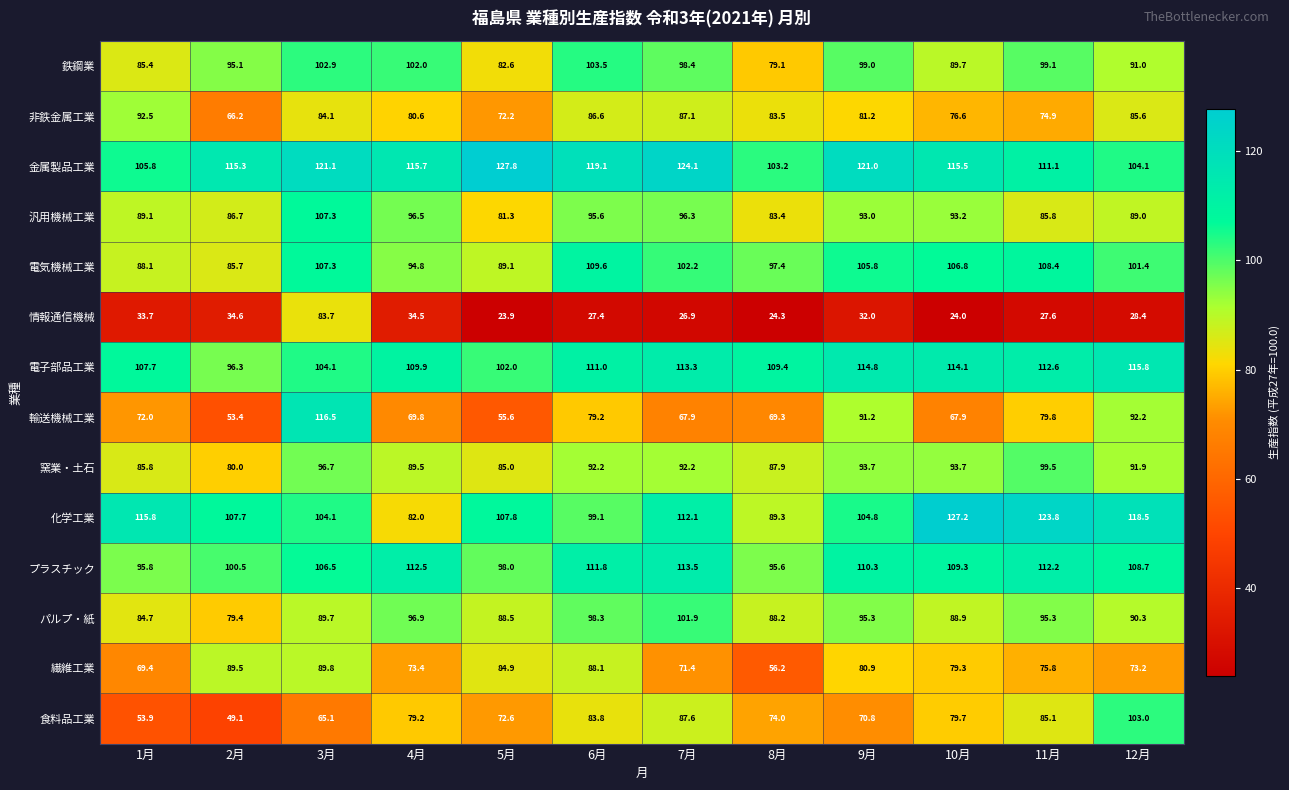

What is the difference between the maximum and minimum values in the 繊維工業 series?

33.6